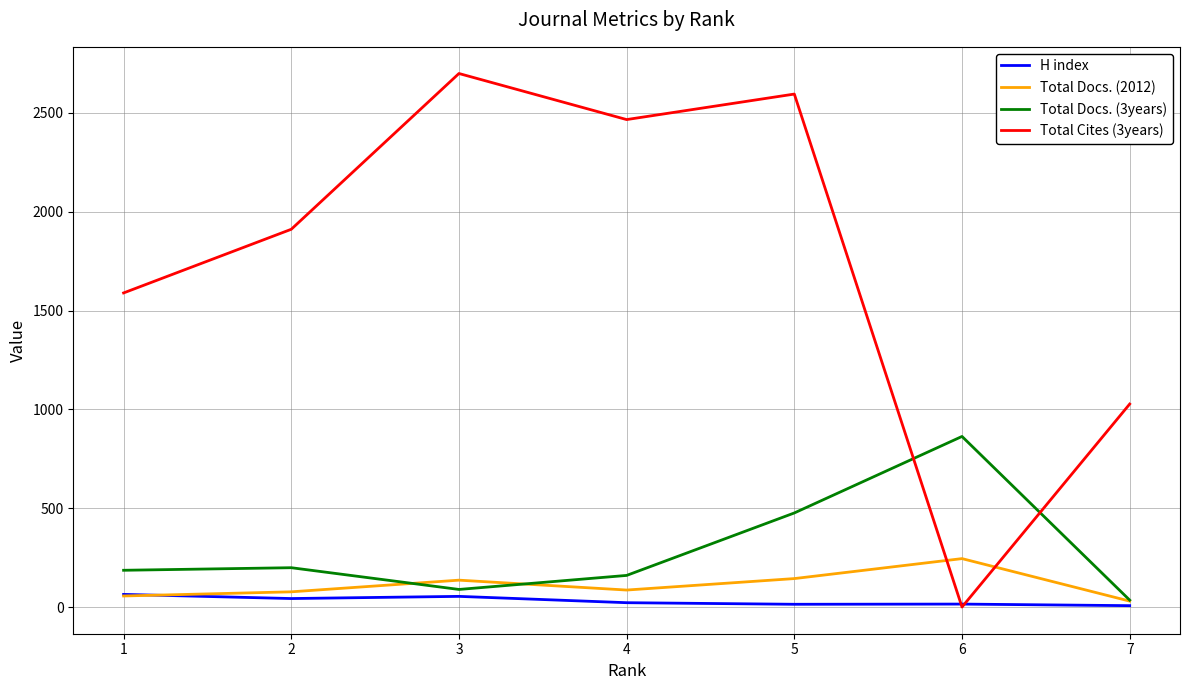

Which series has the largest range (max minus min)?

Total Cites (3years)